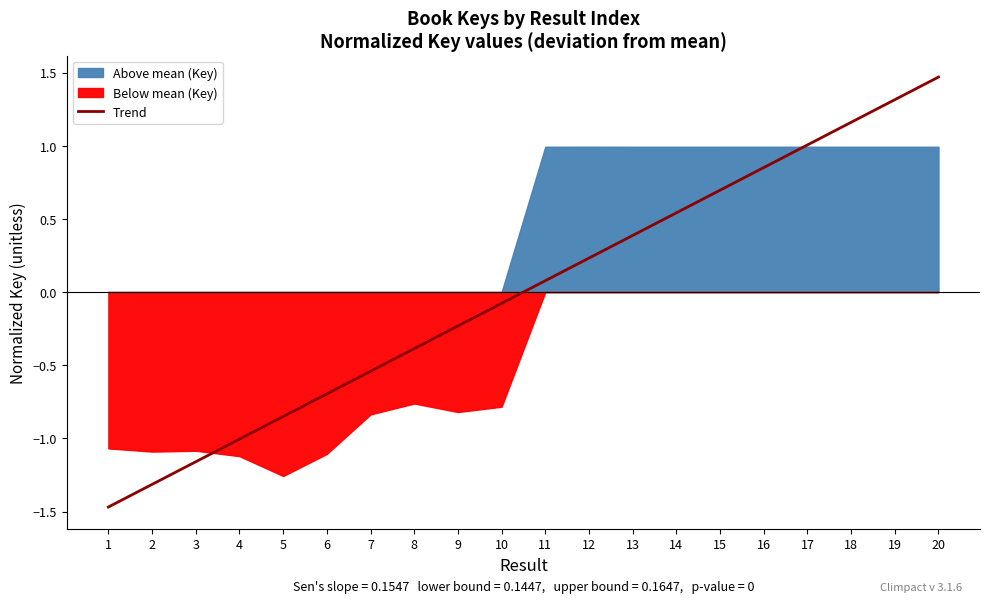

How many negative values are there?

10